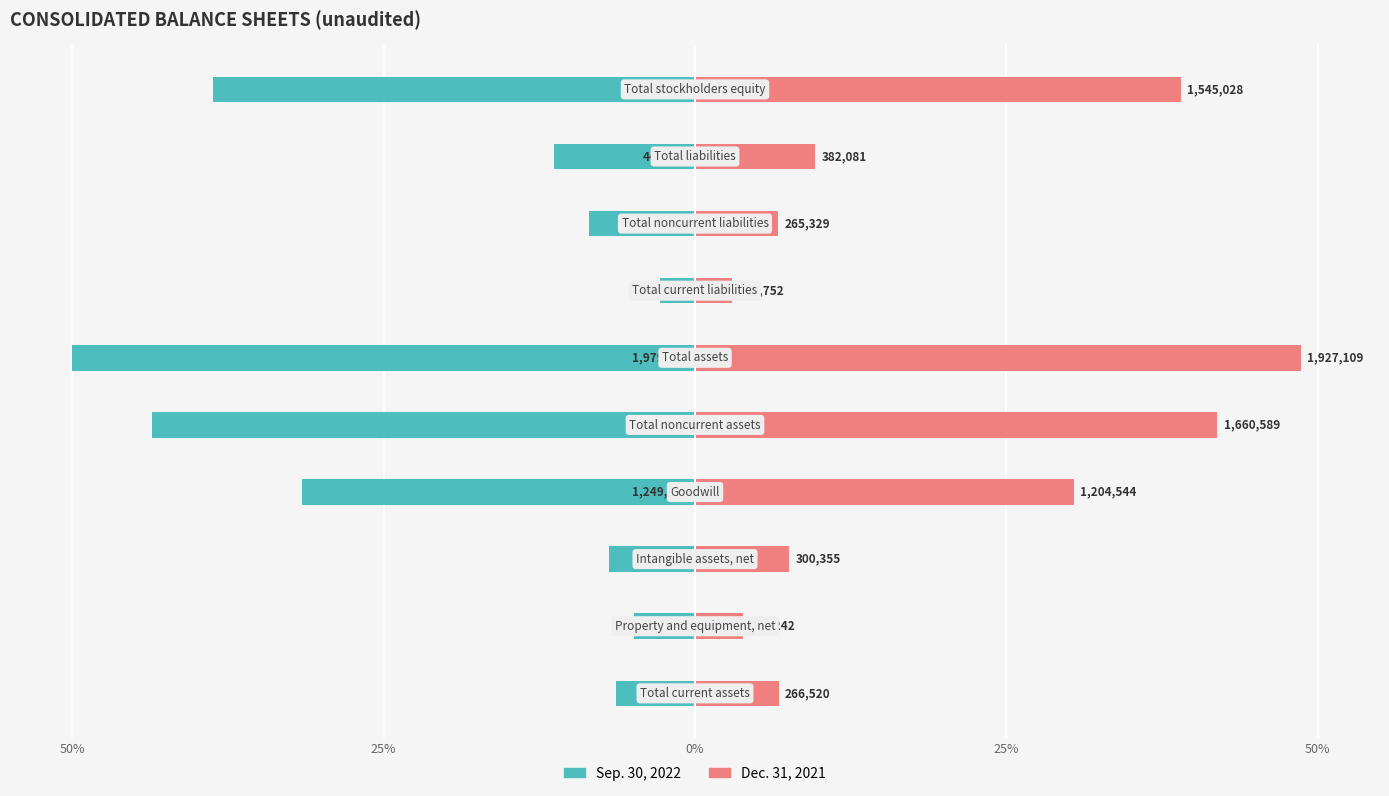

How many groups of bars are there?

10